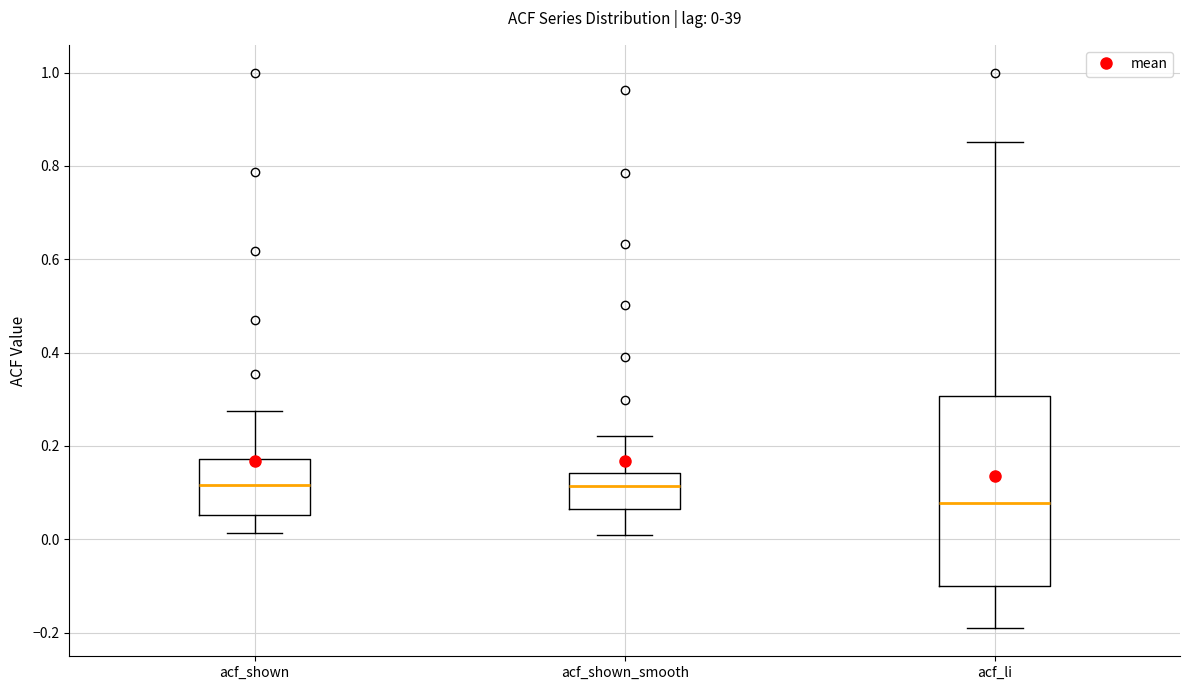

Comparing the boxes themselves (not the whiskers), which one is the tallest?

acf_li